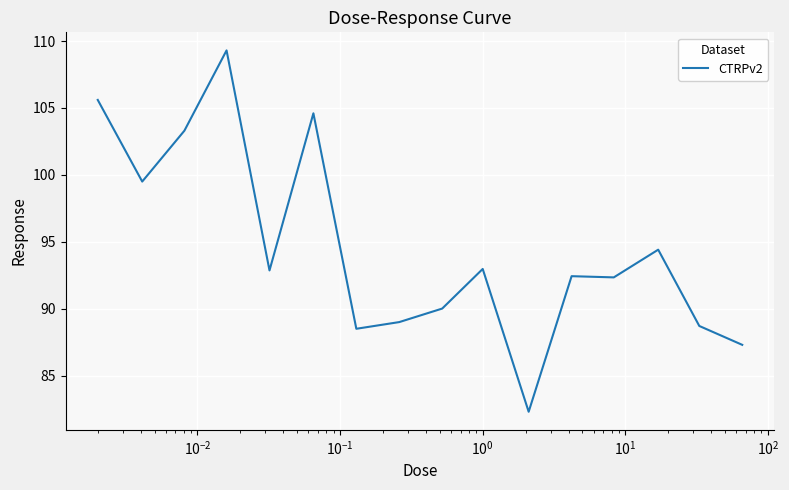

What is the greatest value displayed?

109.3